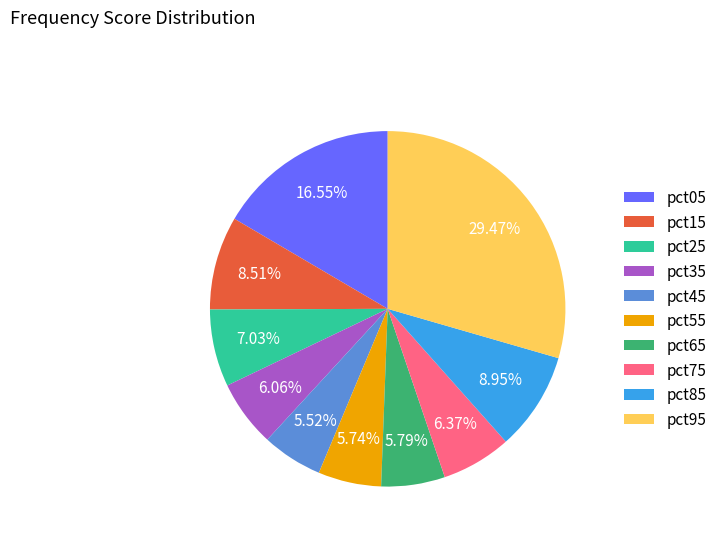

To the nearest percent, what is the average slice percentage?

10%